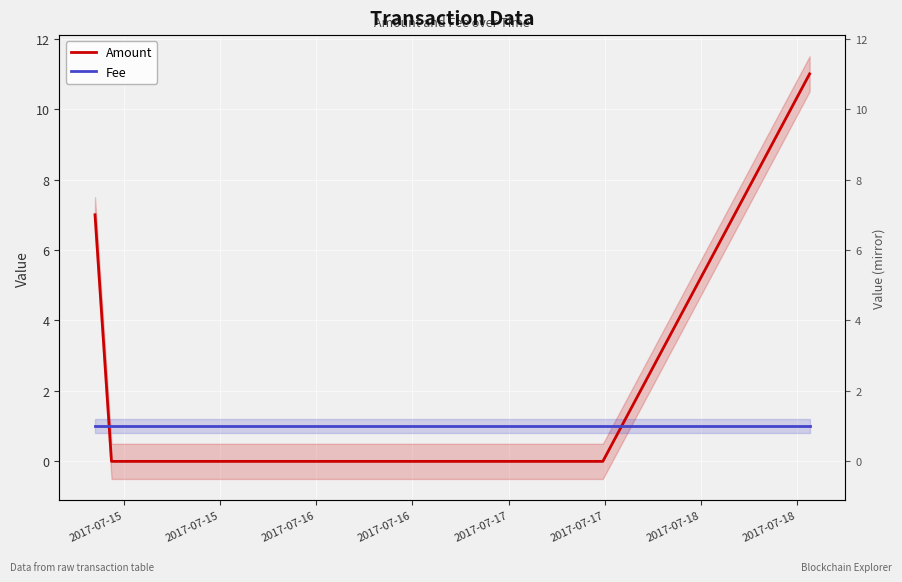

How many data points in Amount are above 7?

1